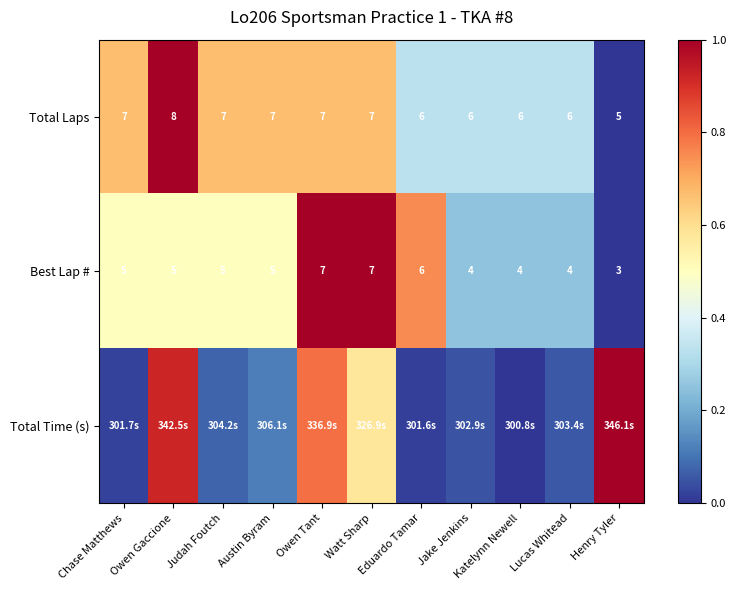

Which category has the lowest value in the Total Laps series?

Henry Tyler